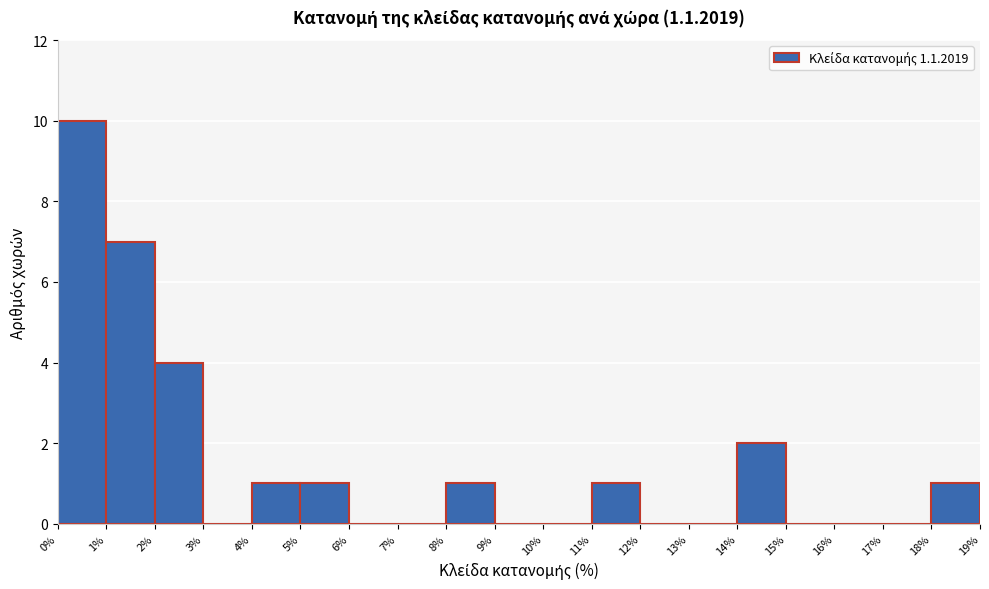

Reading left to right, transcribe this chart: for each bar, give the range it covers on the x-axis and its height. The values are not printed on the chart, so give them approximately, as read against the axis.

0% to 1%: 10
1% to 2%: 7
2% to 3%: 4
3% to 4%: 0
4% to 5%: 1
5% to 6%: 1
6% to 7%: 0
7% to 8%: 0
8% to 9%: 1
9% to 10%: 0
10% to 11%: 0
11% to 12%: 1
12% to 13%: 0
13% to 14%: 0
14% to 15%: 2
15% to 16%: 0
16% to 17%: 0
17% to 18%: 0
18% to 19%: 1